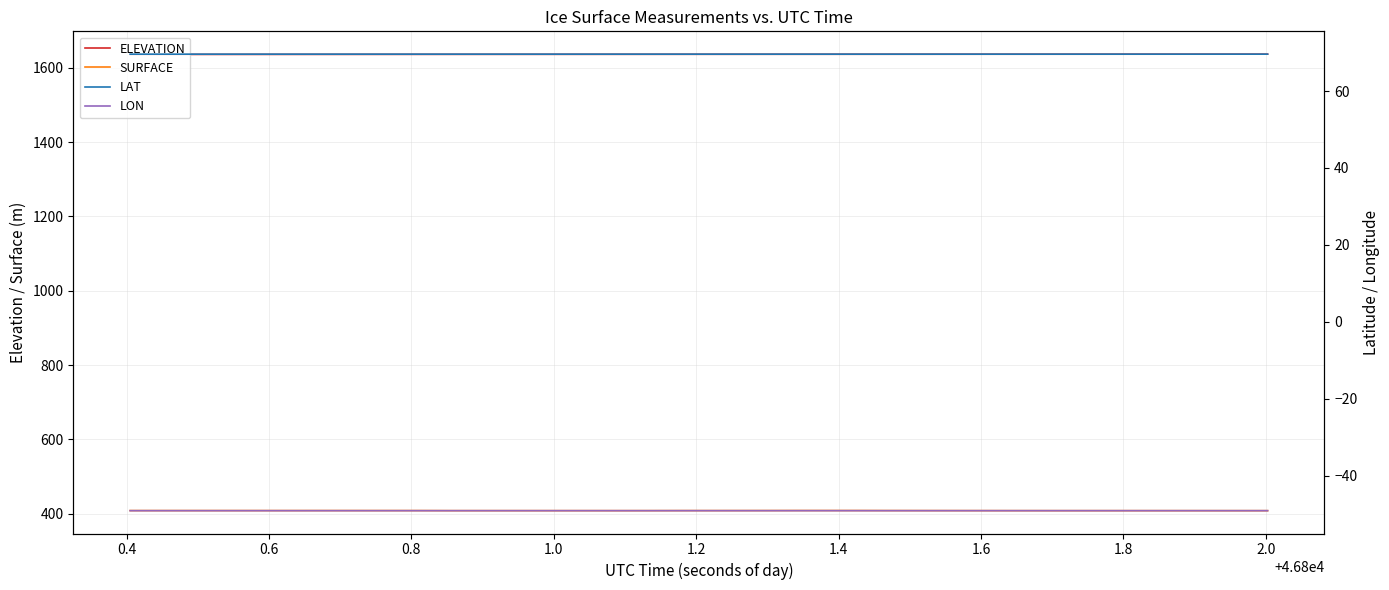

True or false: ELEVATION and LON cross at least once.

False